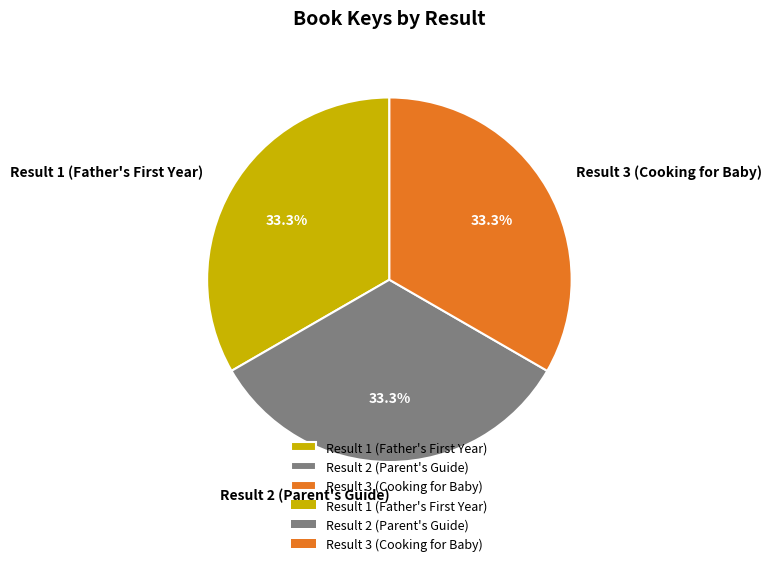

Is Result 3 (Cooking for Baby) the majority of the pie?

No